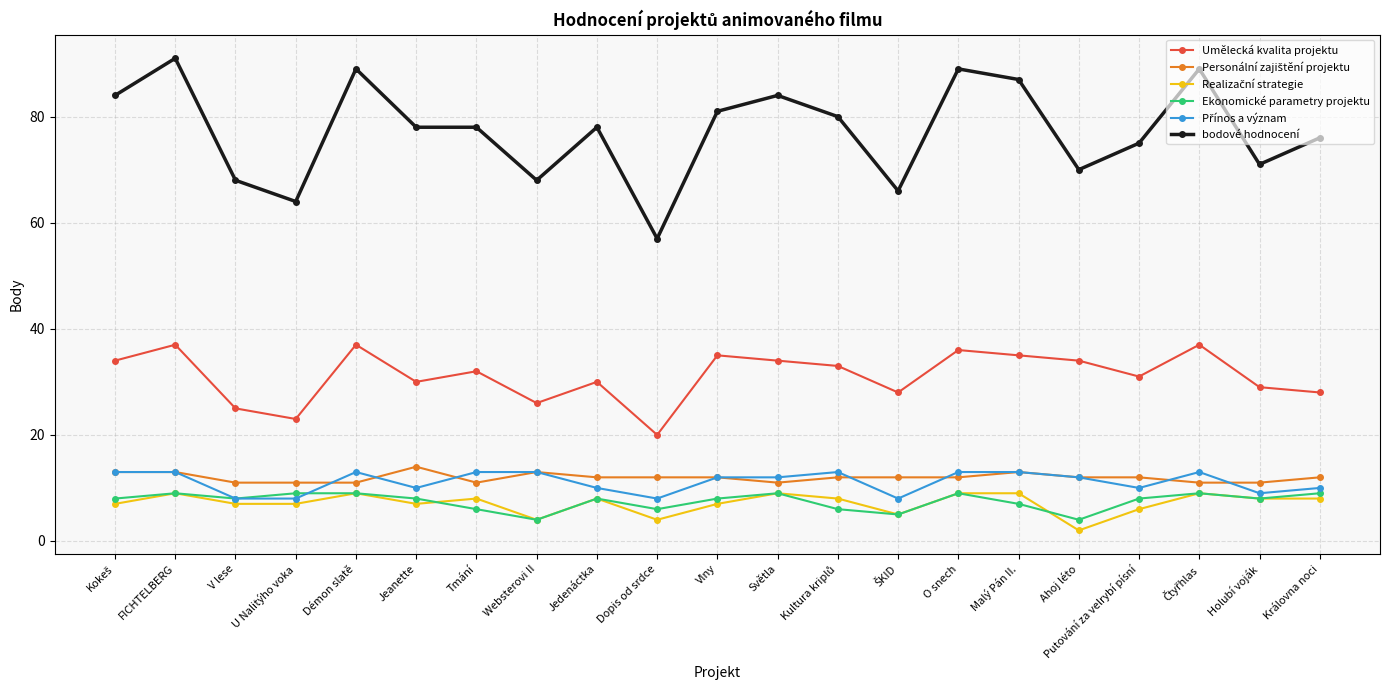

What is the highest value of the Umělecká kvalita projektu series?

37